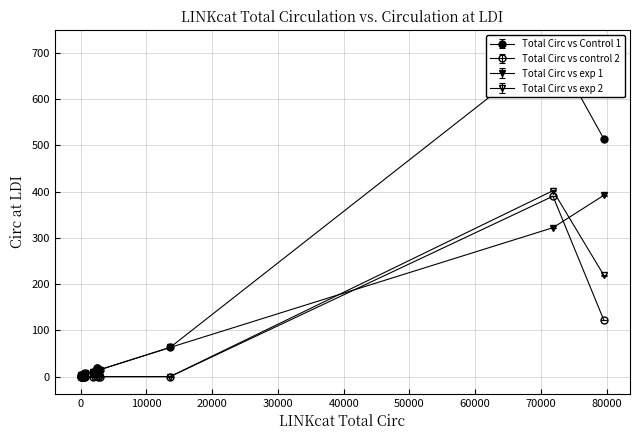

How many series are shown in this chart?

4